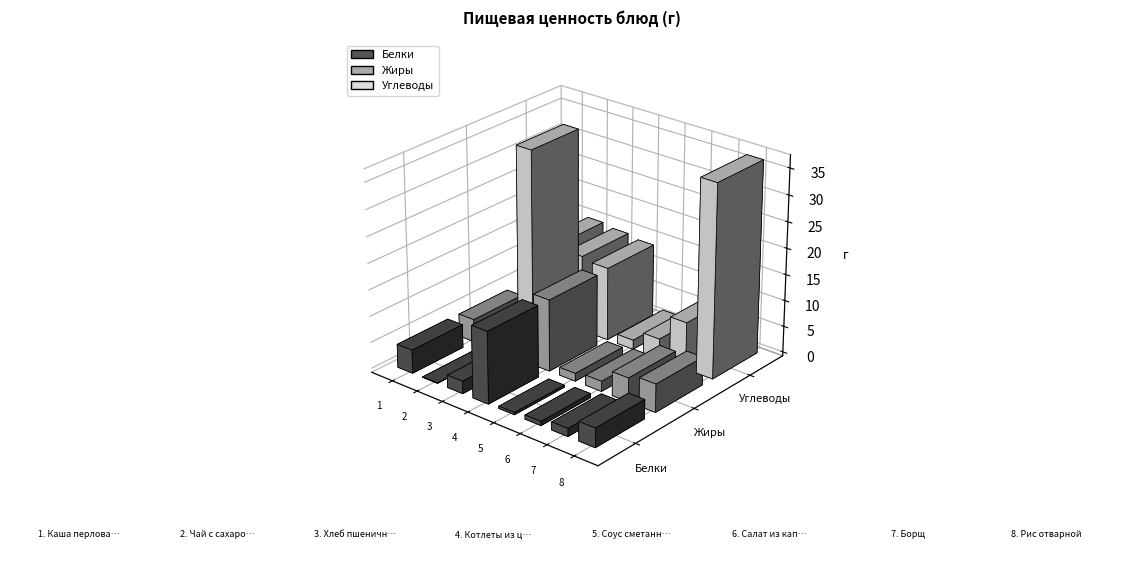

List the series in order of their peak value, lowest first.

Жиры, Белки, Углеводы